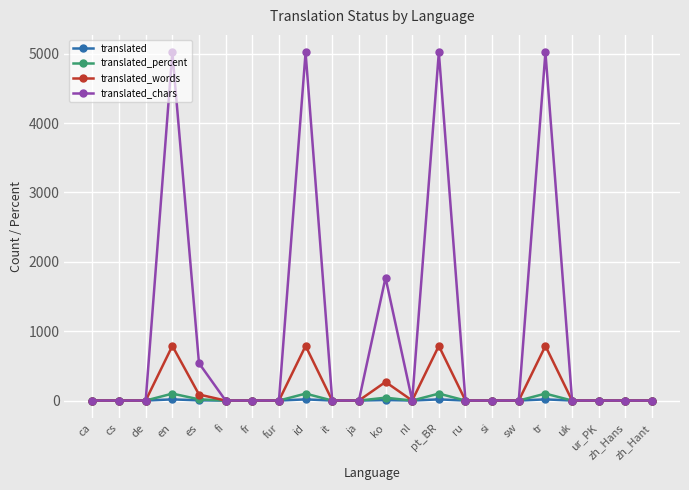

The translated_percent series shows 100.0 at id. True or false?

True